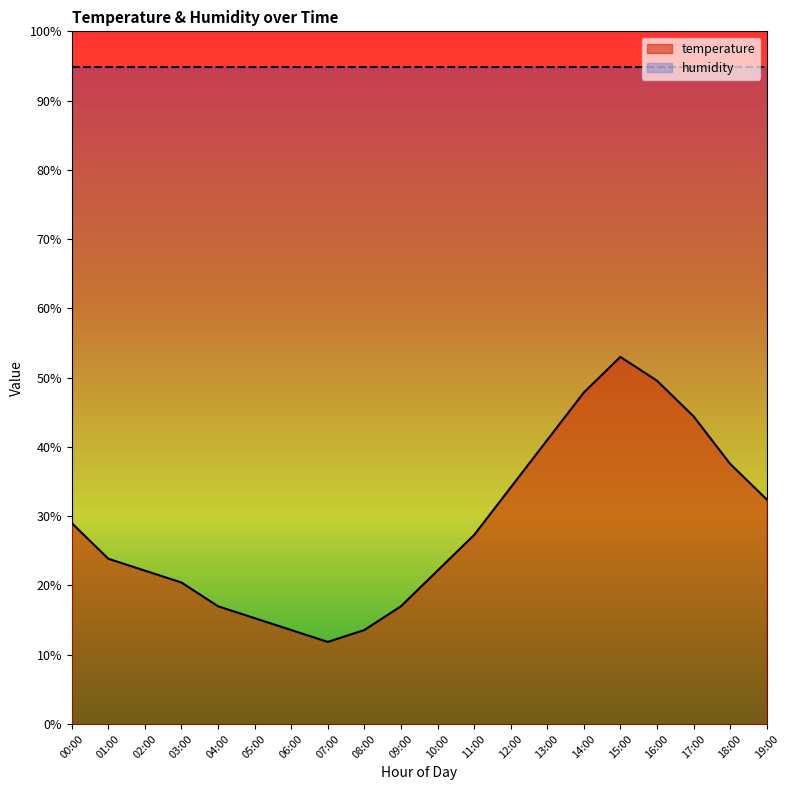

Which label corresponds to the largest value in the chart?

15:00